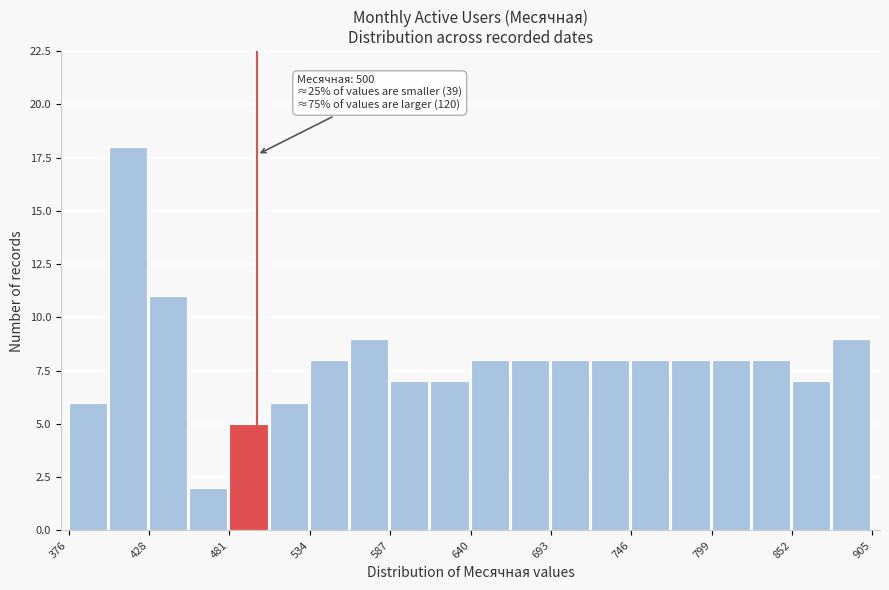

Read against the x-axis, roughly where is the centre of the tallest bar?

420